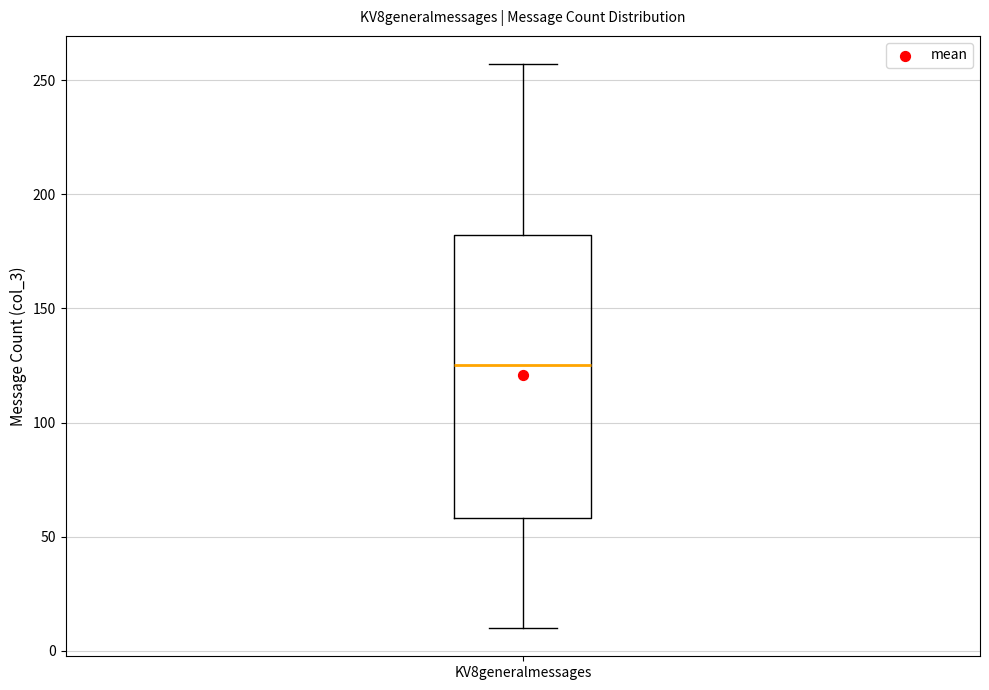

Where is the upper edge of the box for KV8generalmessages on the y-axis? The values are not printed on the chart, so give them approximately, as read against the axis.

180